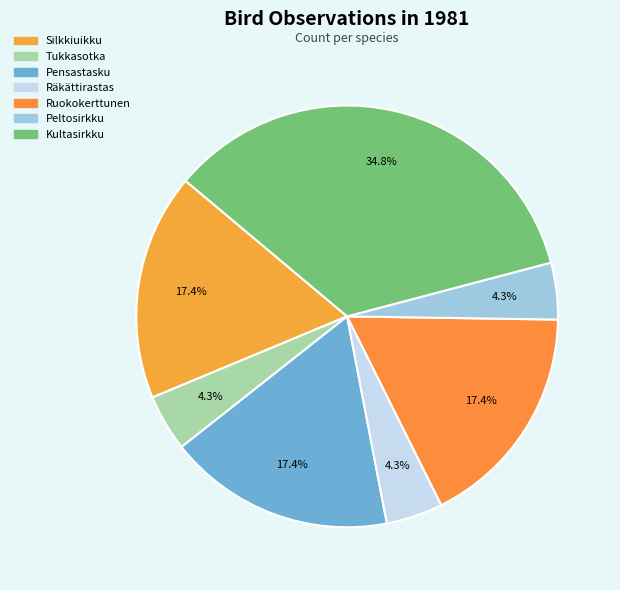

How many segments does this pie chart have?

7